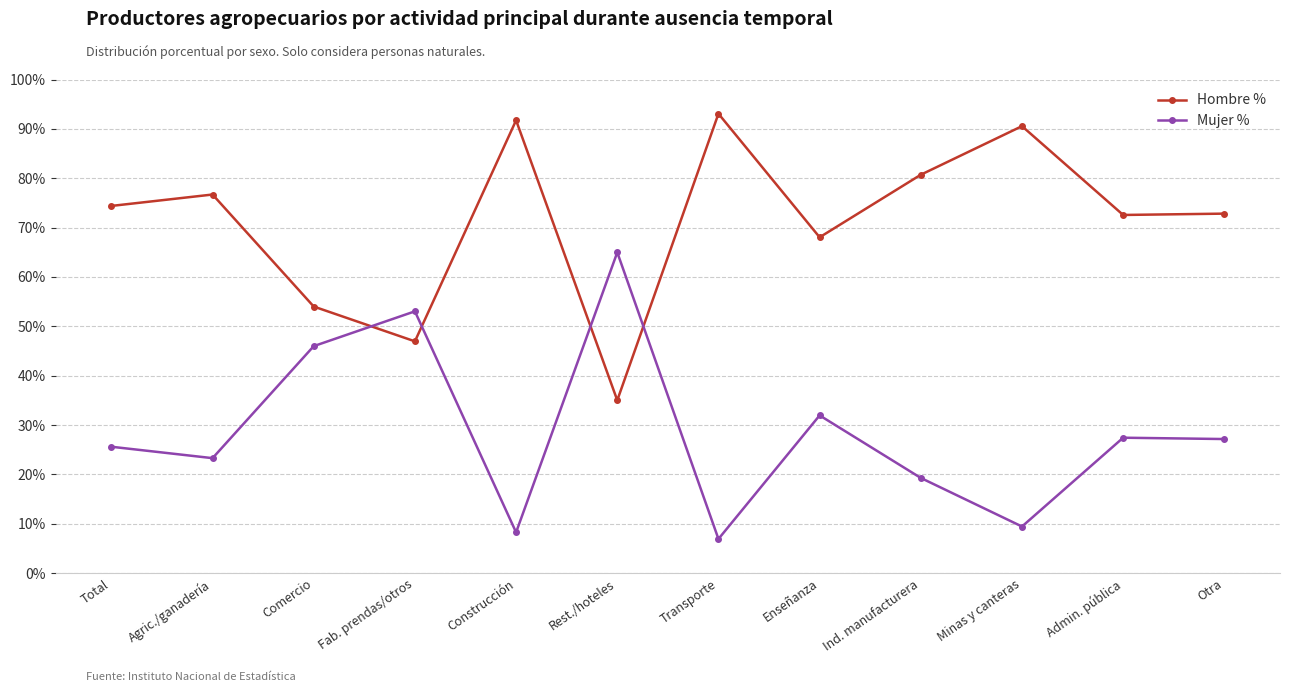

What is the total value across all series at Total?

100.0